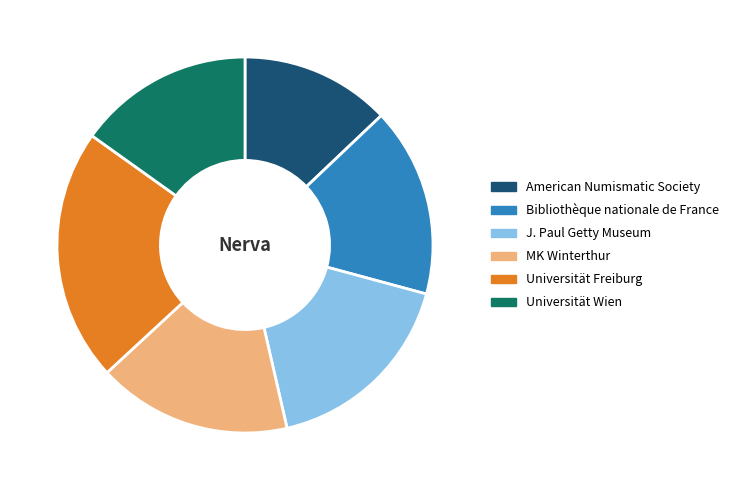

What is the ratio of the value at Universität Wien to the value at MK Winterthur?

0.9